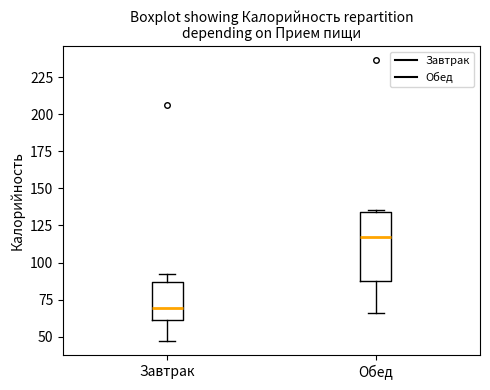

Where is the upper edge of the box for Обед on the y-axis? The values are not printed on the chart, so give them approximately, as read against the axis.

135